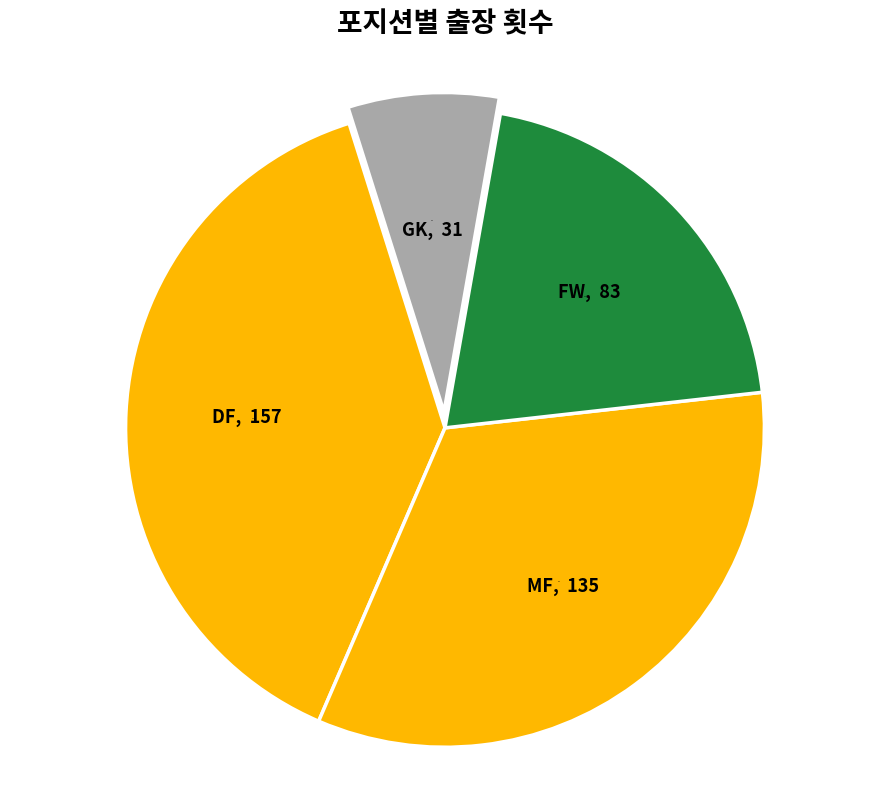

How many slices are in this pie chart?

4